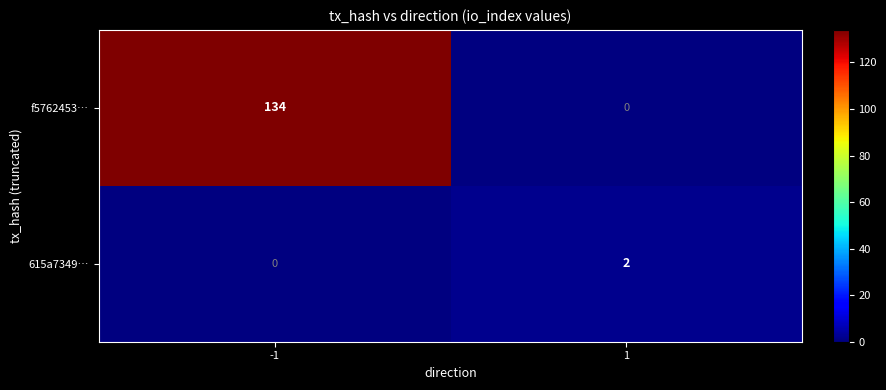

True or false: 615a7349… has a value of 2 at 1.

True